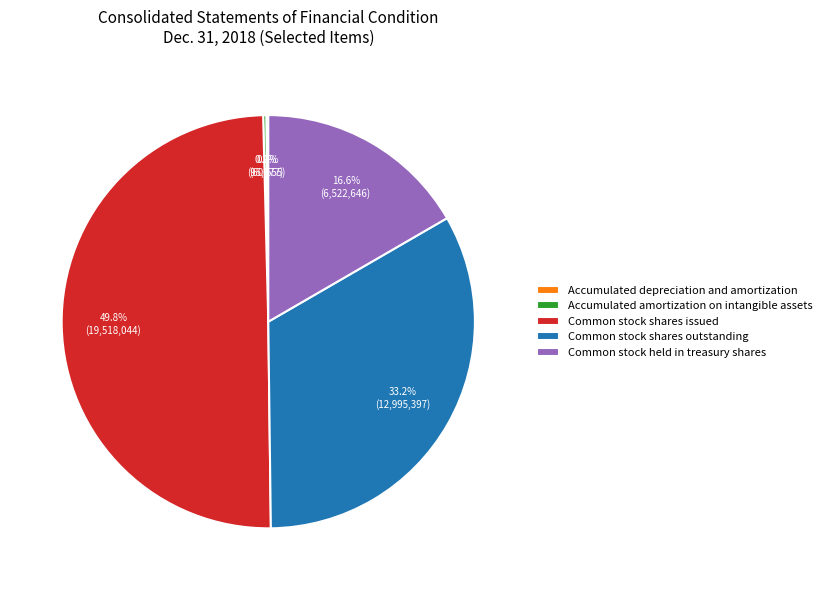

What percentage do Common stock shares issued and Common stock held in treasury shares together represent?

66.4%